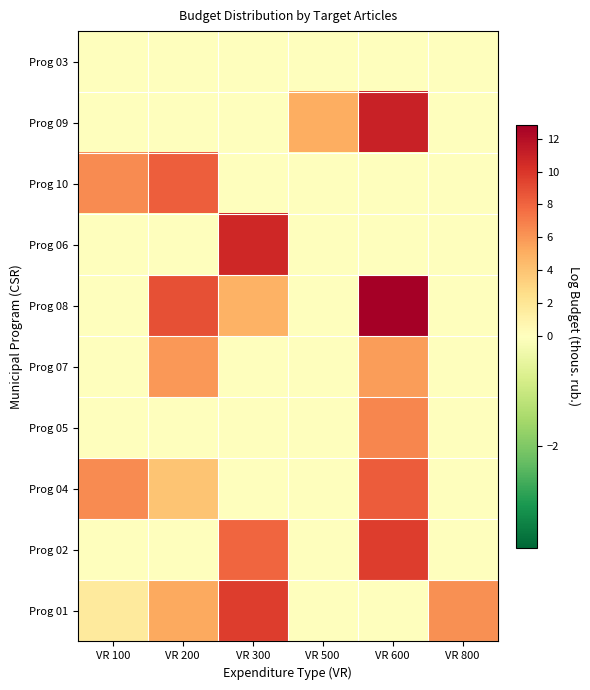

Reading right to left, list all the values displayed in this chart.

Prog 01: VR 800=6.2	VR 600=0.0	VR 500=0.0	VR 300=9.7	VR 200=5.3	VR 100=1.6
Prog 02: VR 800=0.0	VR 600=9.7	VR 500=0.0	VR 300=8.0	VR 200=0.0	VR 100=0.0
Prog 04: VR 800=0.0	VR 600=8.3	VR 500=0.0	VR 300=0.0	VR 200=3.9	VR 100=6.5
Prog 05: VR 800=0.0	VR 600=6.6	VR 500=0.0	VR 300=0.0	VR 200=0.0	VR 100=0.0
Prog 07: VR 800=0.0	VR 600=5.7	VR 500=0.0	VR 300=0.0	VR 200=6.0	VR 100=0.0
Prog 08: VR 800=0.0	VR 600=12.8	VR 500=0.0	VR 300=4.9	VR 200=8.9	VR 100=0.0
Prog 06: VR 800=0.0	VR 600=0.0	VR 500=0.0	VR 300=10.7	VR 200=0.0	VR 100=0.0
Prog 10: VR 800=0.0	VR 600=0.0	VR 500=0.0	VR 300=0.0	VR 200=8.3	VR 100=6.5
Prog 09: VR 800=0.0	VR 600=11.0	VR 500=5.0	VR 300=0.0	VR 200=0.0	VR 100=0.0
Prog 03: VR 800=0.0	VR 600=0.0	VR 500=0.0	VR 300=0.0	VR 200=0.0	VR 100=0.0